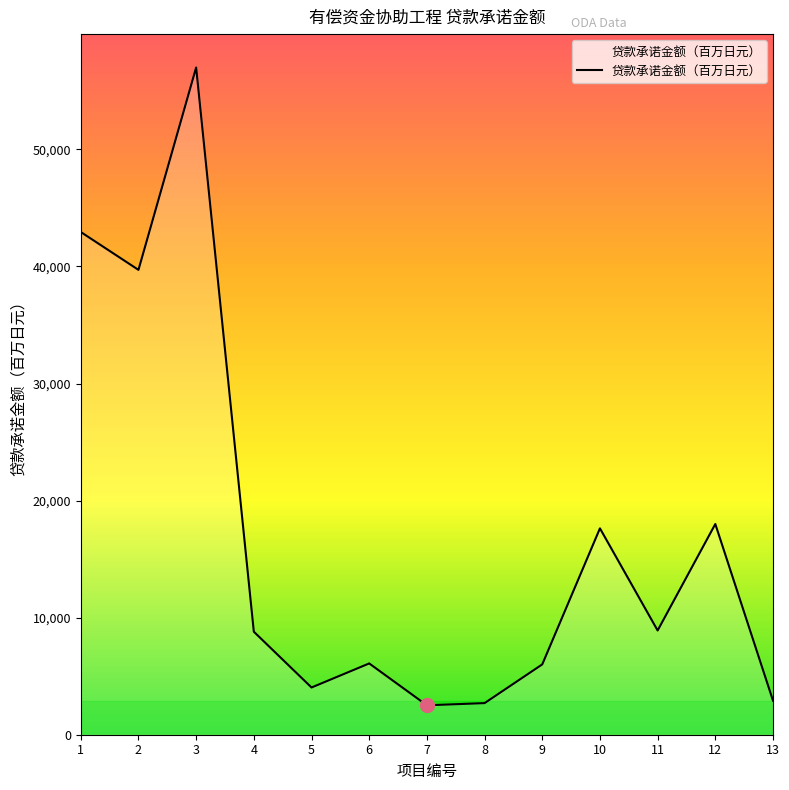

What is the sum of the values at 1 and 12?

60945